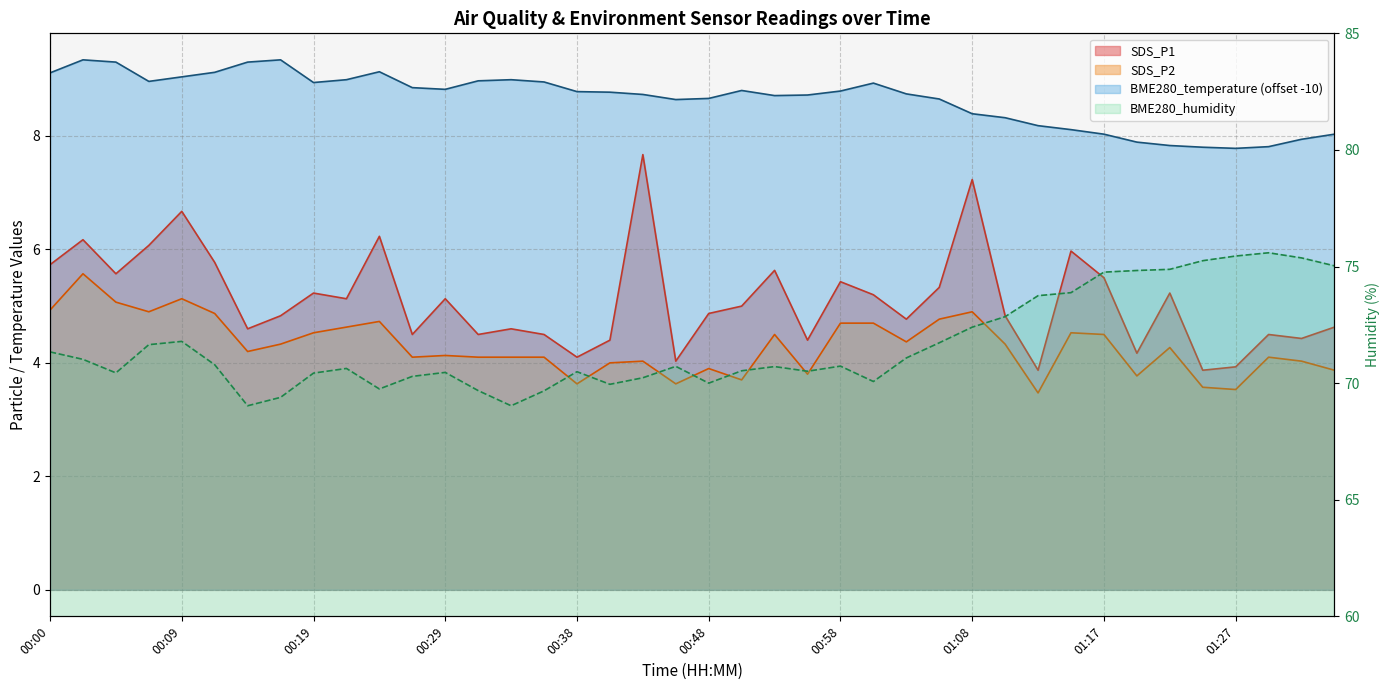

True or false: SDS_P1 has a value of 13.4 at 00:43.

False